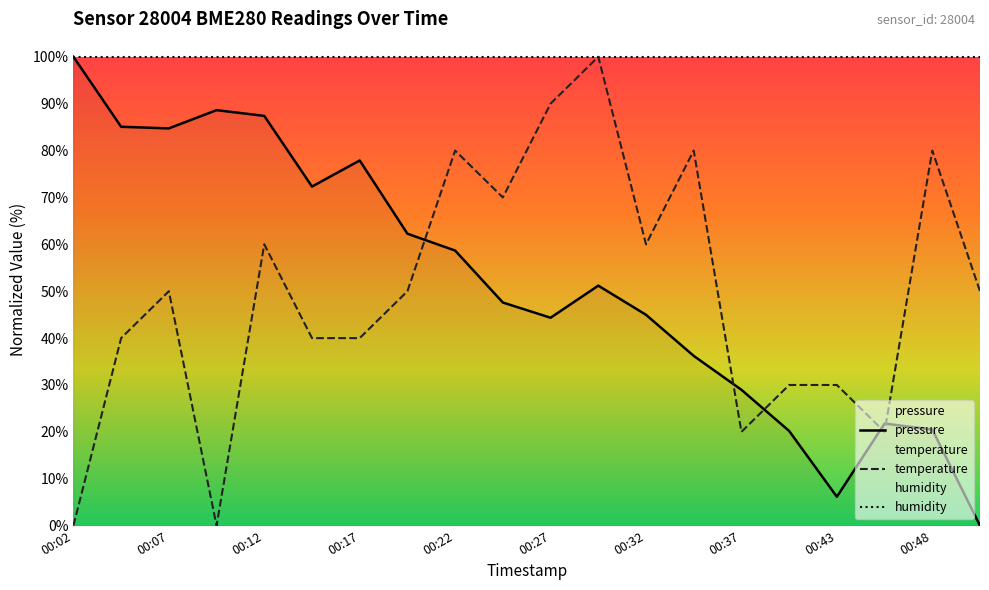

How many lines are shown in the chart?

3